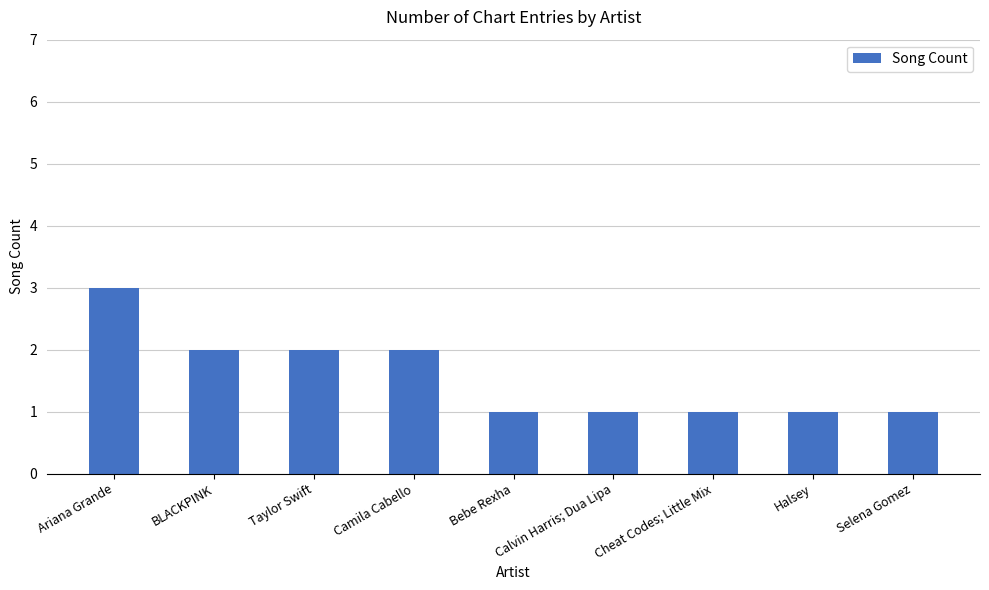

How many bars are there in total?

9